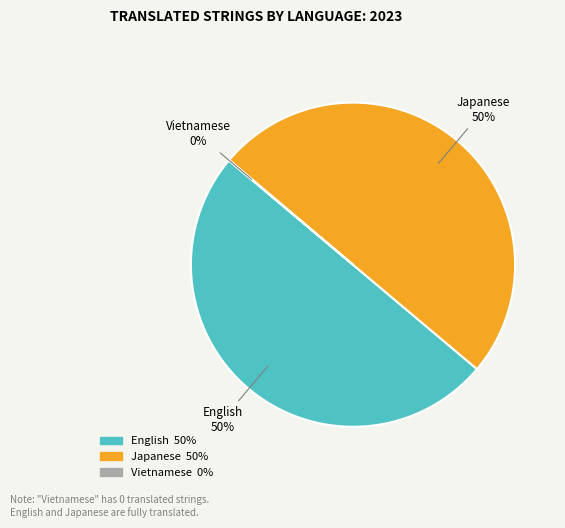

To the nearest percent, what percentage of the pie is English?

50%